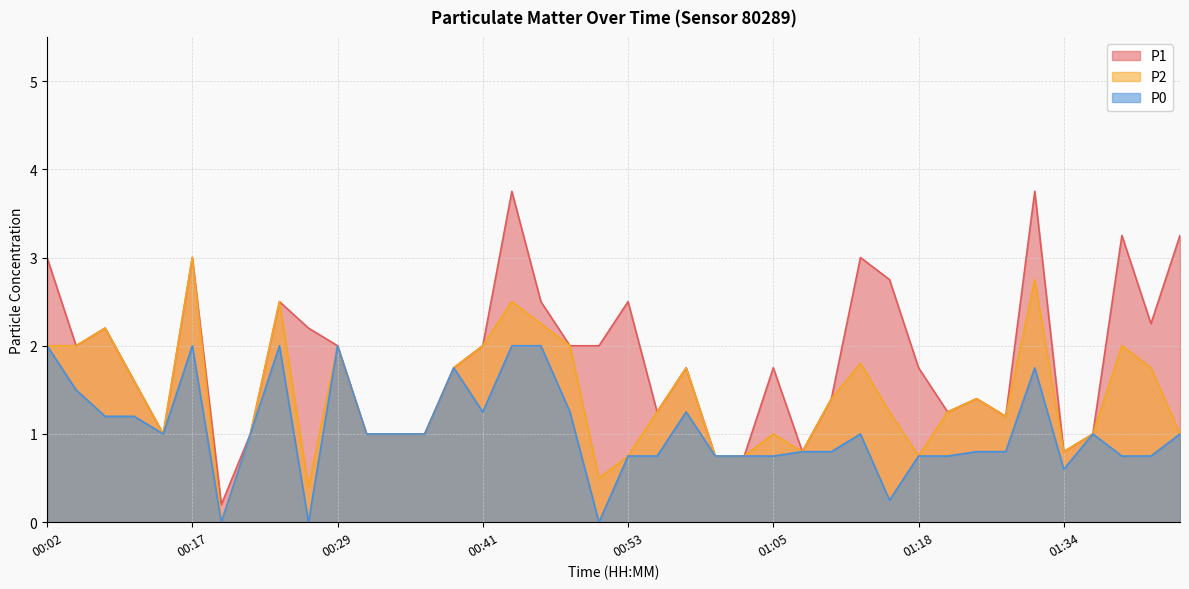

Does the chart have visible grid lines?

Yes